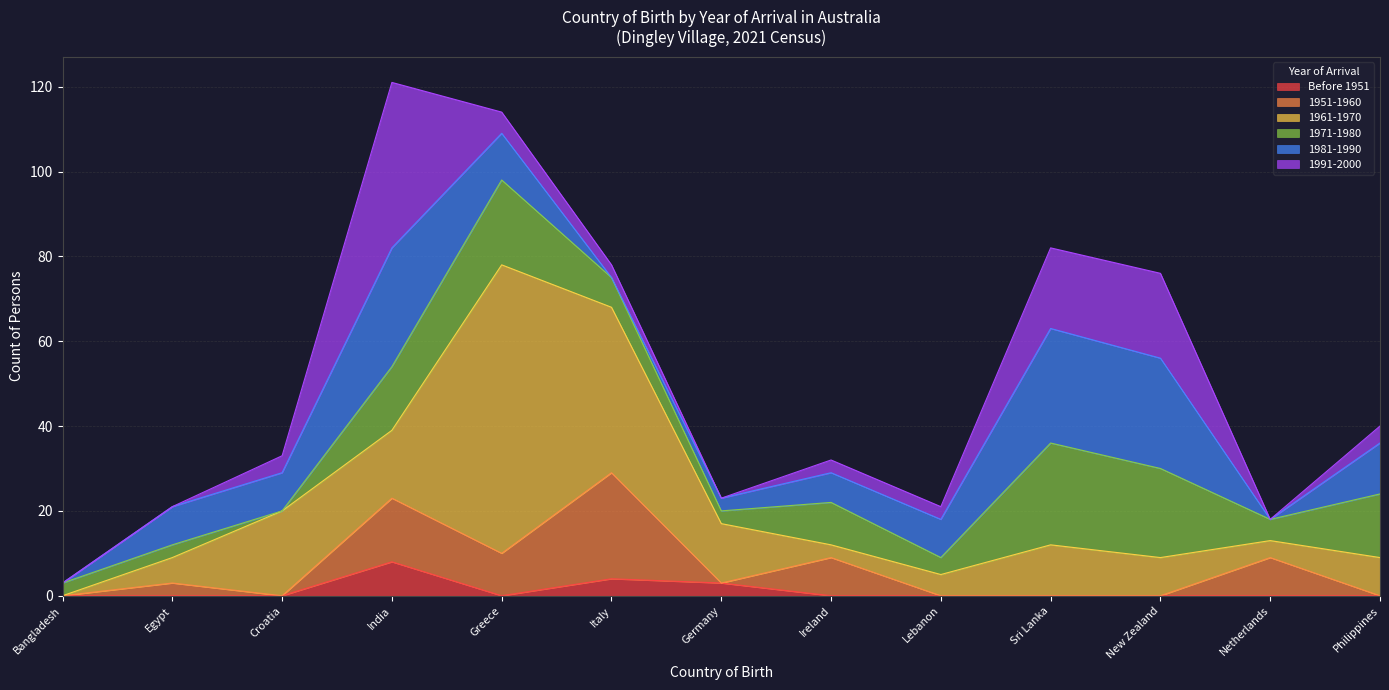

How many data points does each series have?

13